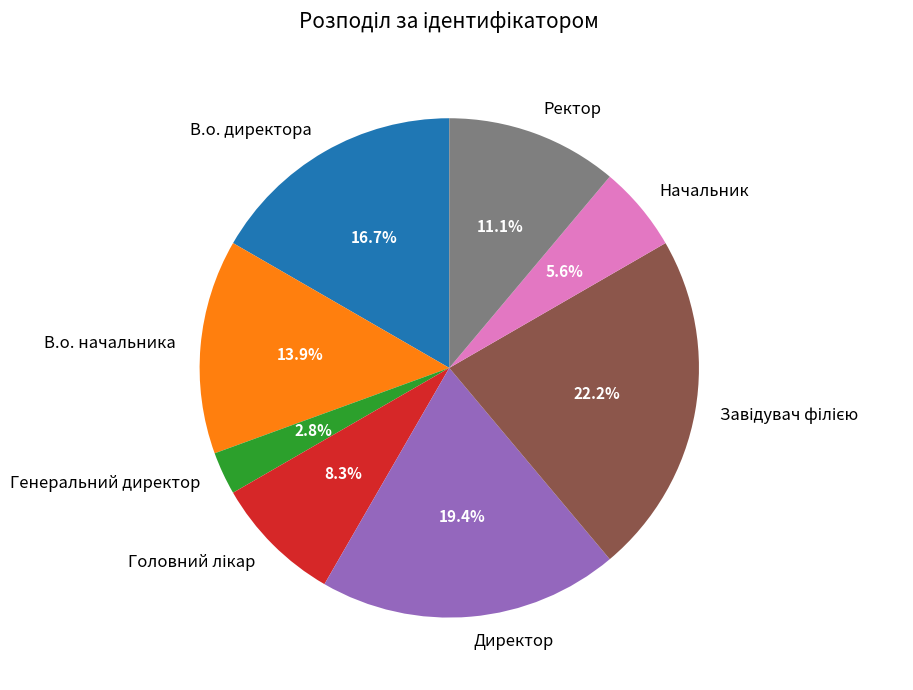

Does any single category account for the majority?

No